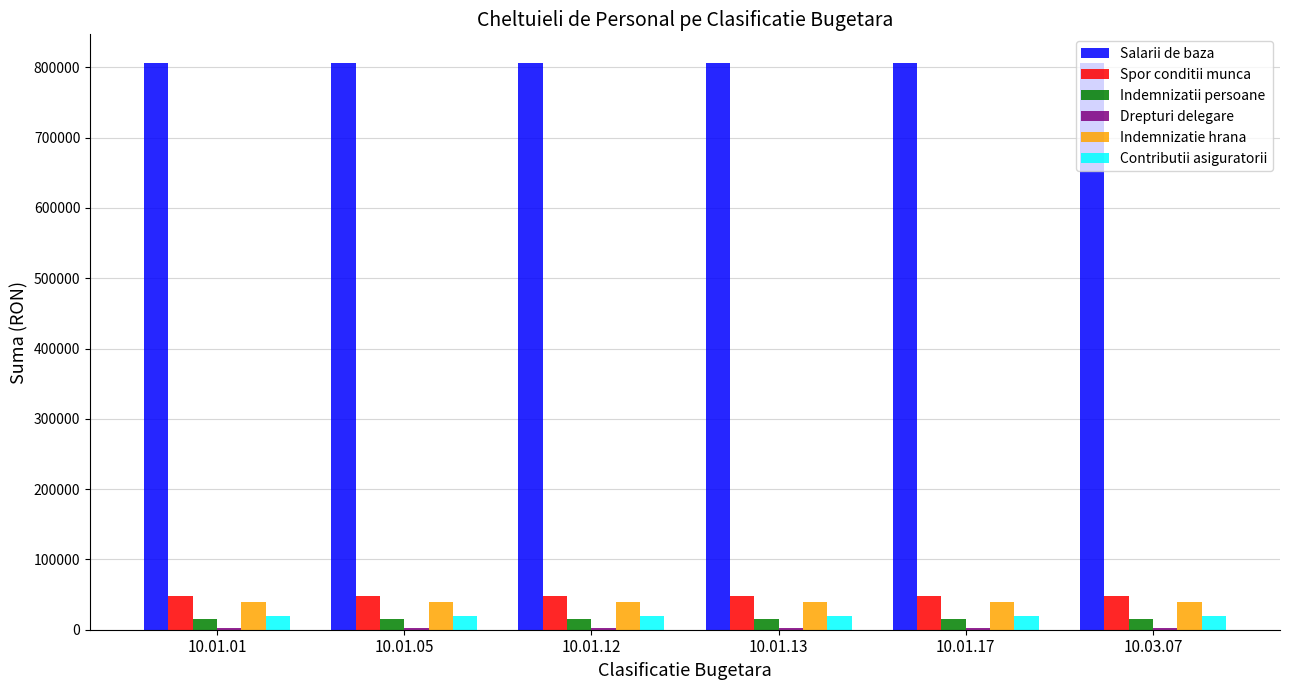

What is the maximum value for Contributii asiguratorii?

20079